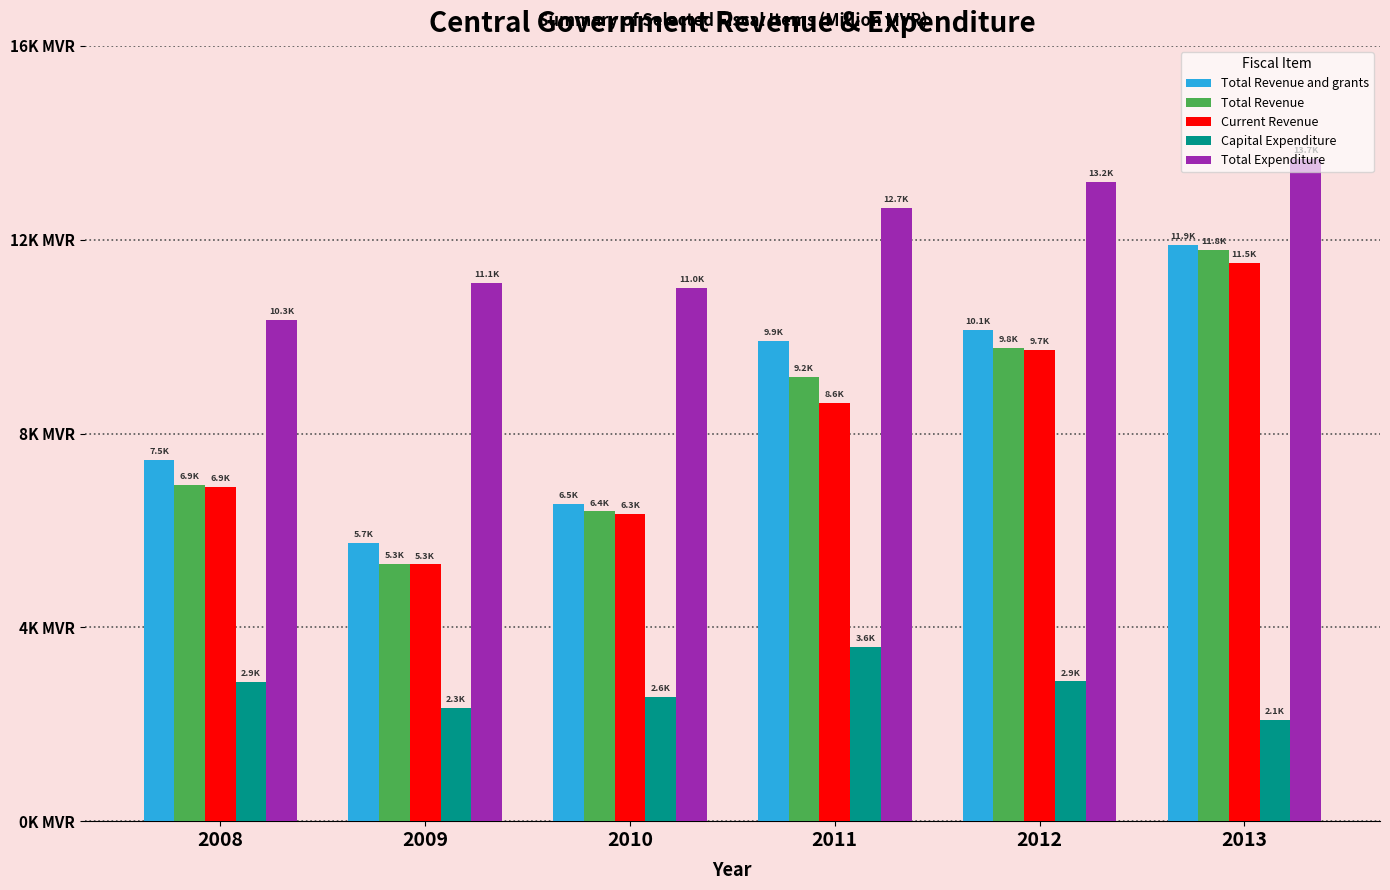

What is the difference between the maximum and minimum values in the Current Revenue series?

6215.5